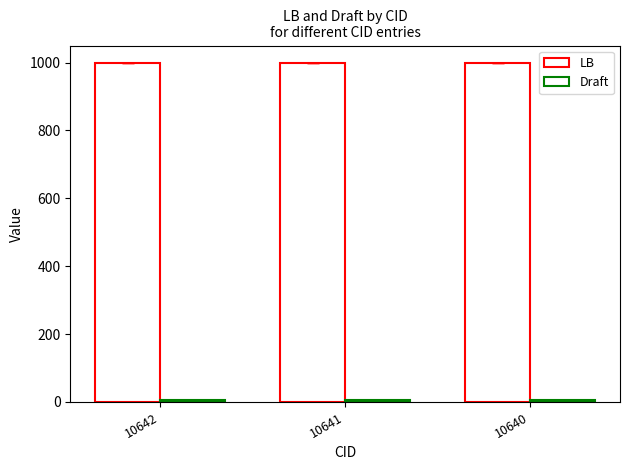

Which series has the widest spread of values?

LB